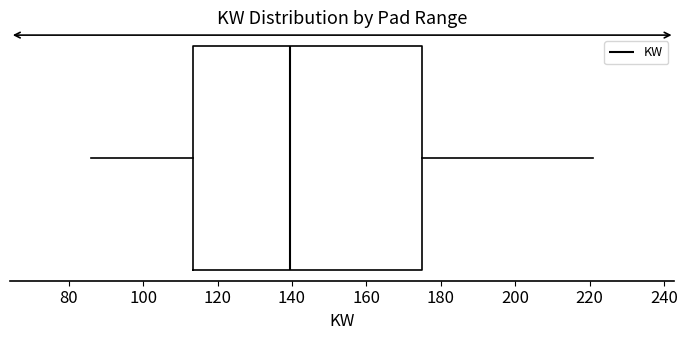

Transcribe this box plot: give where the median line is, the range the box spans, and where the two whiskers end, as read against the x-axis. The values are not printed on the chart, so give them approximately, as read against the axis.

median 140, box 114 to 176, whiskers 86 to 222